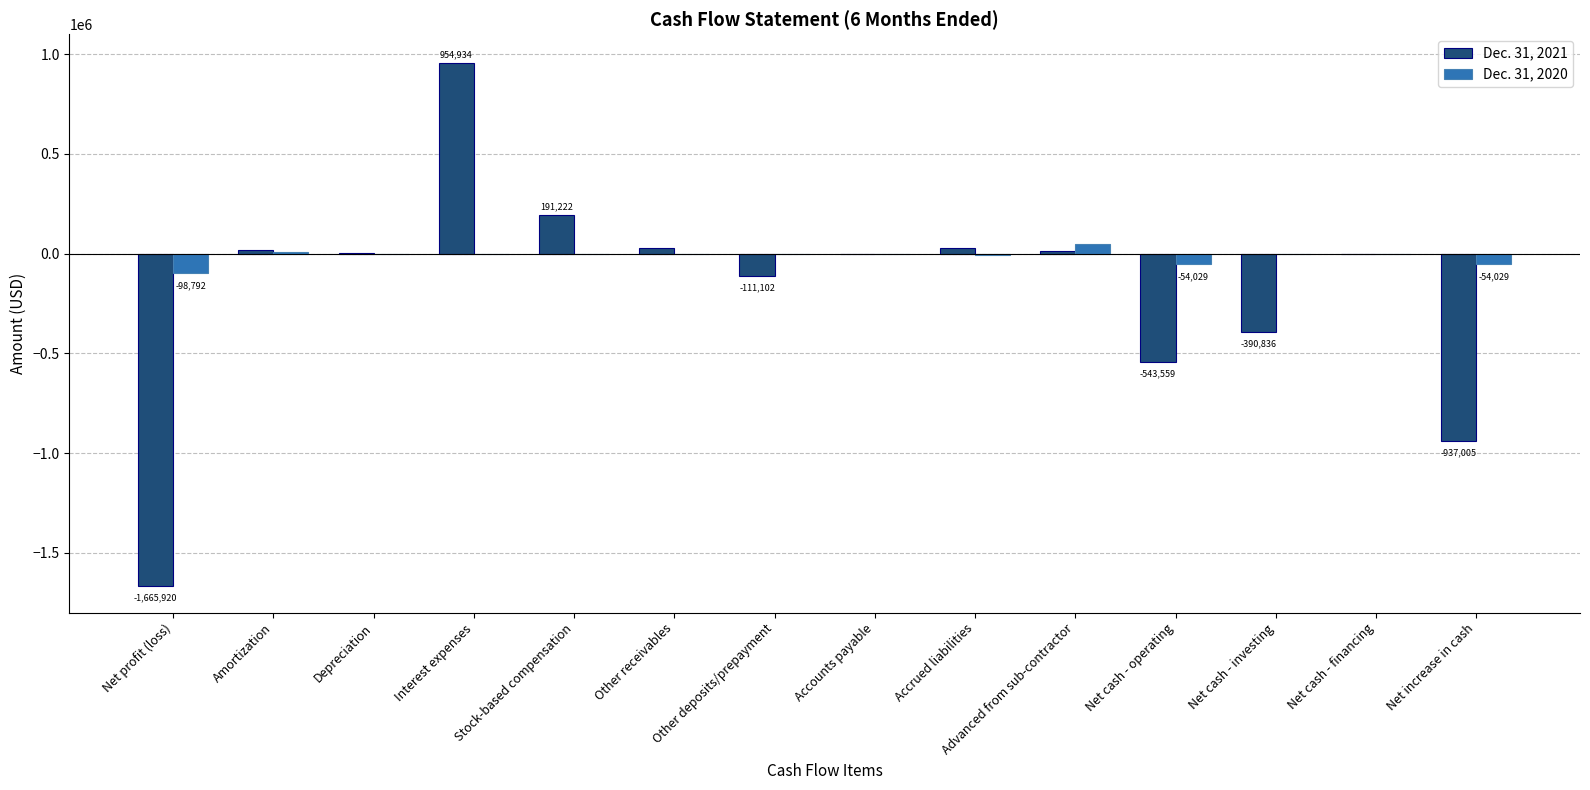

Where is Dec. 31, 2021 nearest to the value -355493?

Net cash - investing